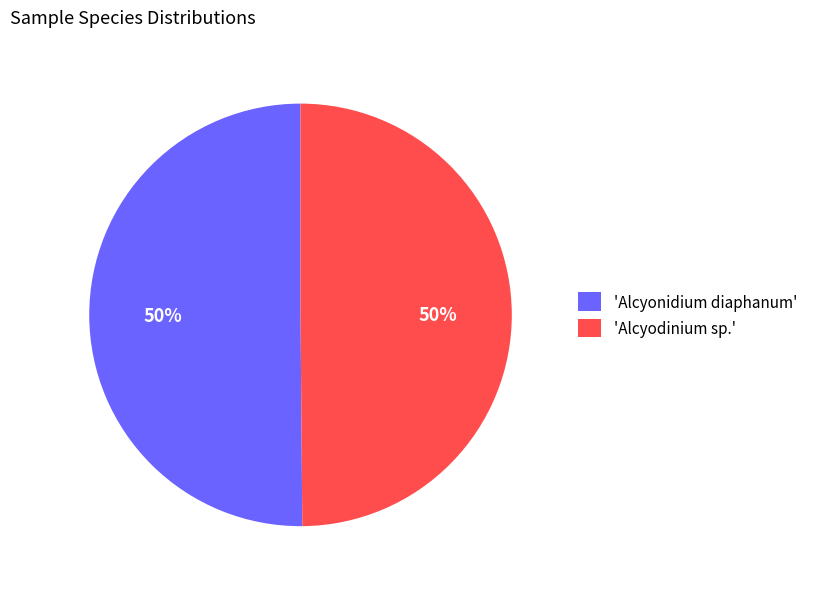

Approximately how many times larger is the value at 'Alcyonidium diaphanum' compared to 'Alcyodinium sp.'?

1.0